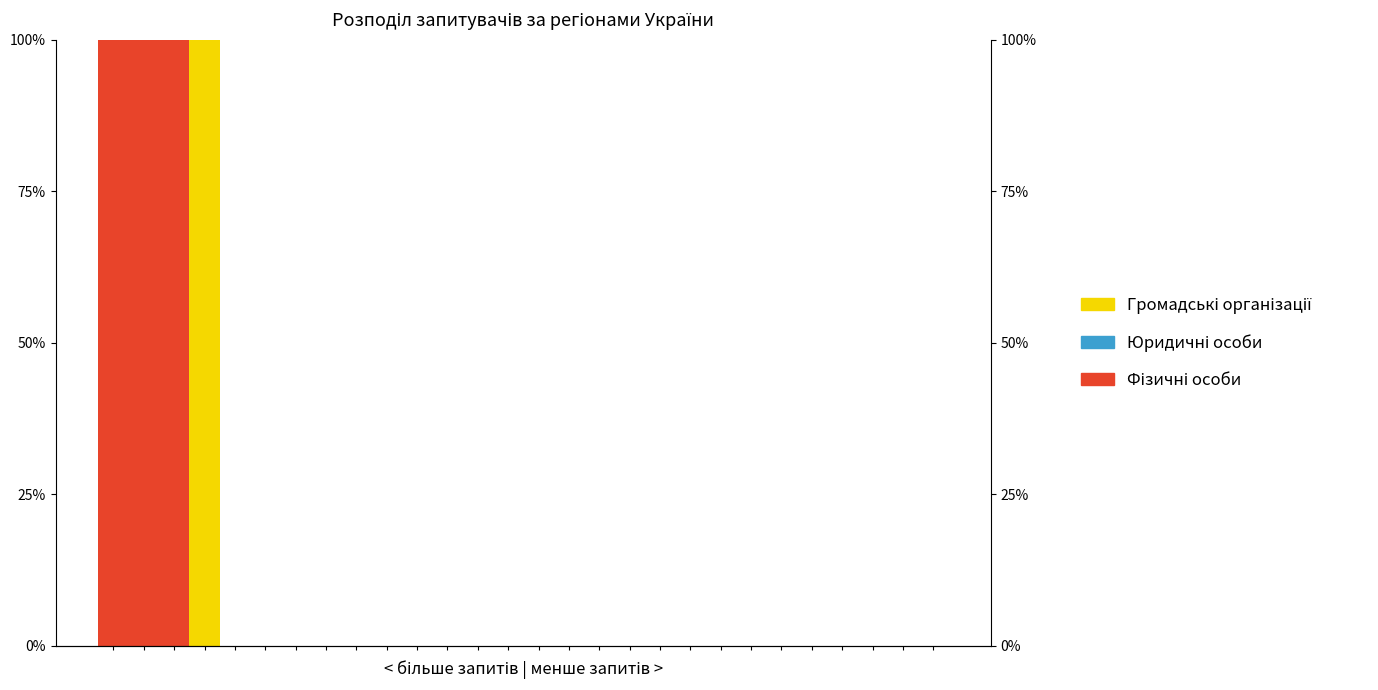

What is the average value of the Громадські організації series?

4